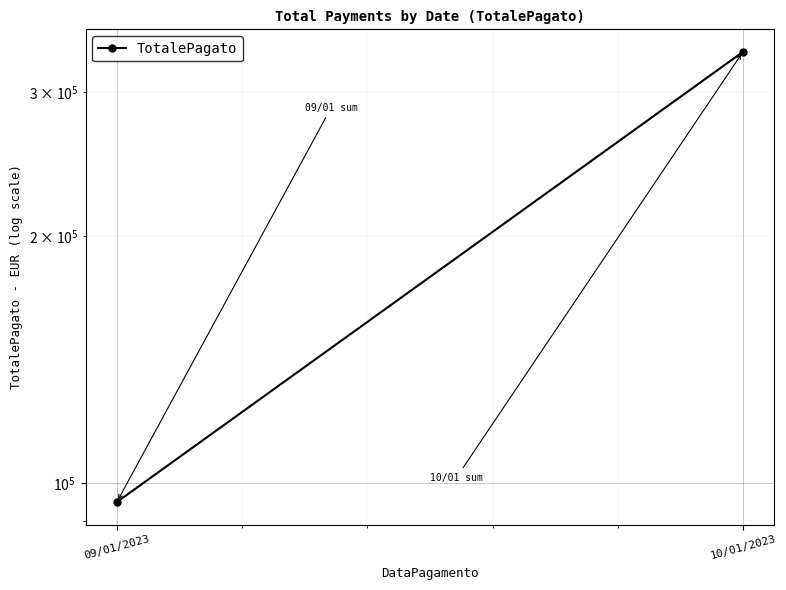

What value does the data have at 09/01/2023?

94881.3